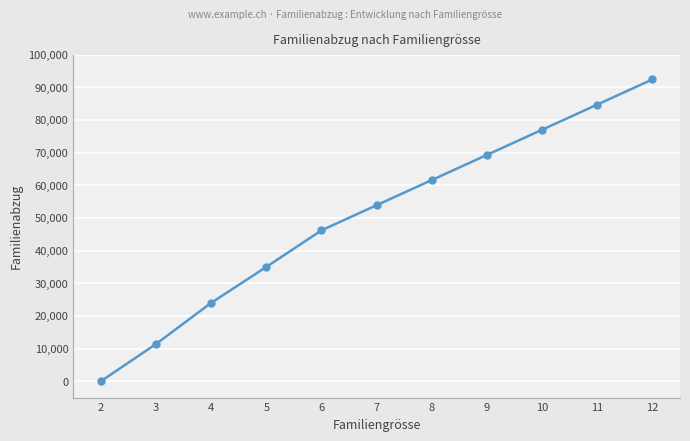

Does the chart display data point markers on the line(s)?

Yes